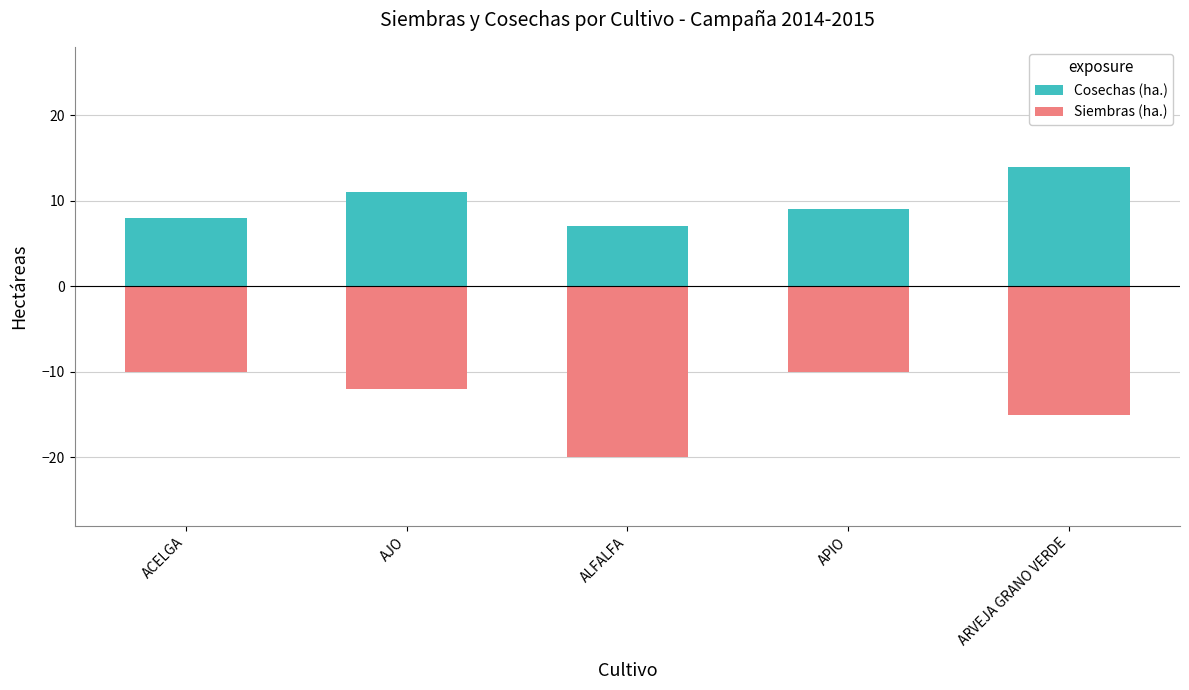

What is the label of the 3rd bar from the right?

ALFALFA